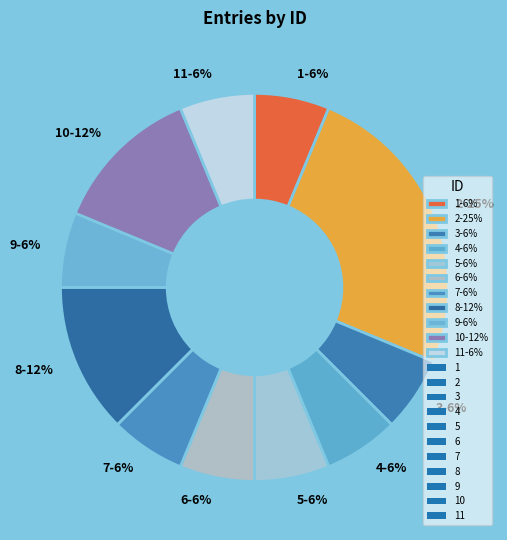

Combined, do 5-6% and 8-12% account for over 50%?

No